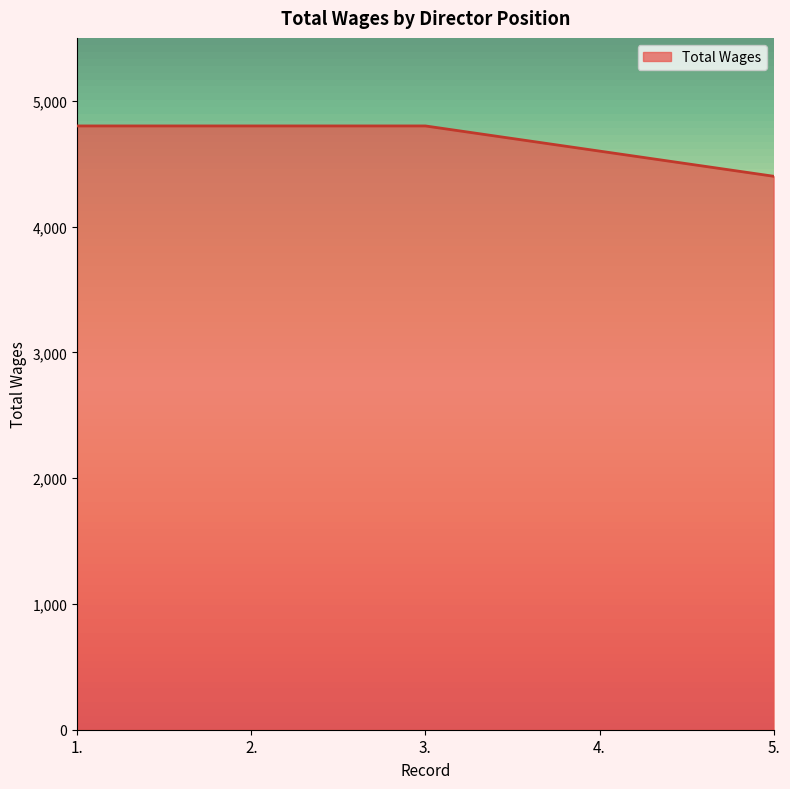

Reading left to right, list all the values displayed in this chart.

1.=4800	2.=4800	3.=4800	4.=4600	5.=4400